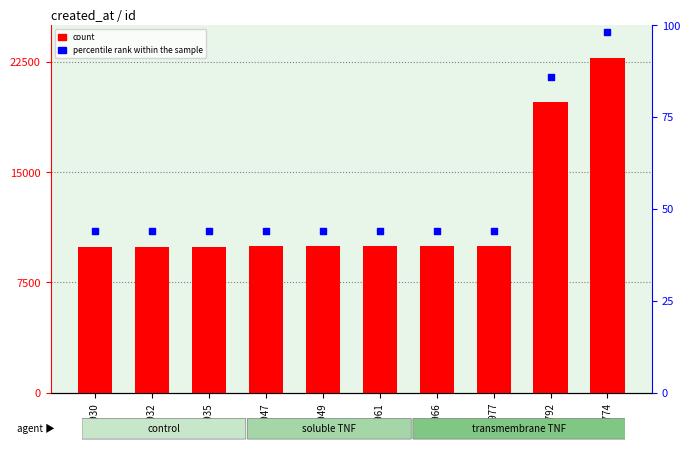

Is the value of count at 9966 greater than the value of percentile rank within the sample at 9932?

Yes